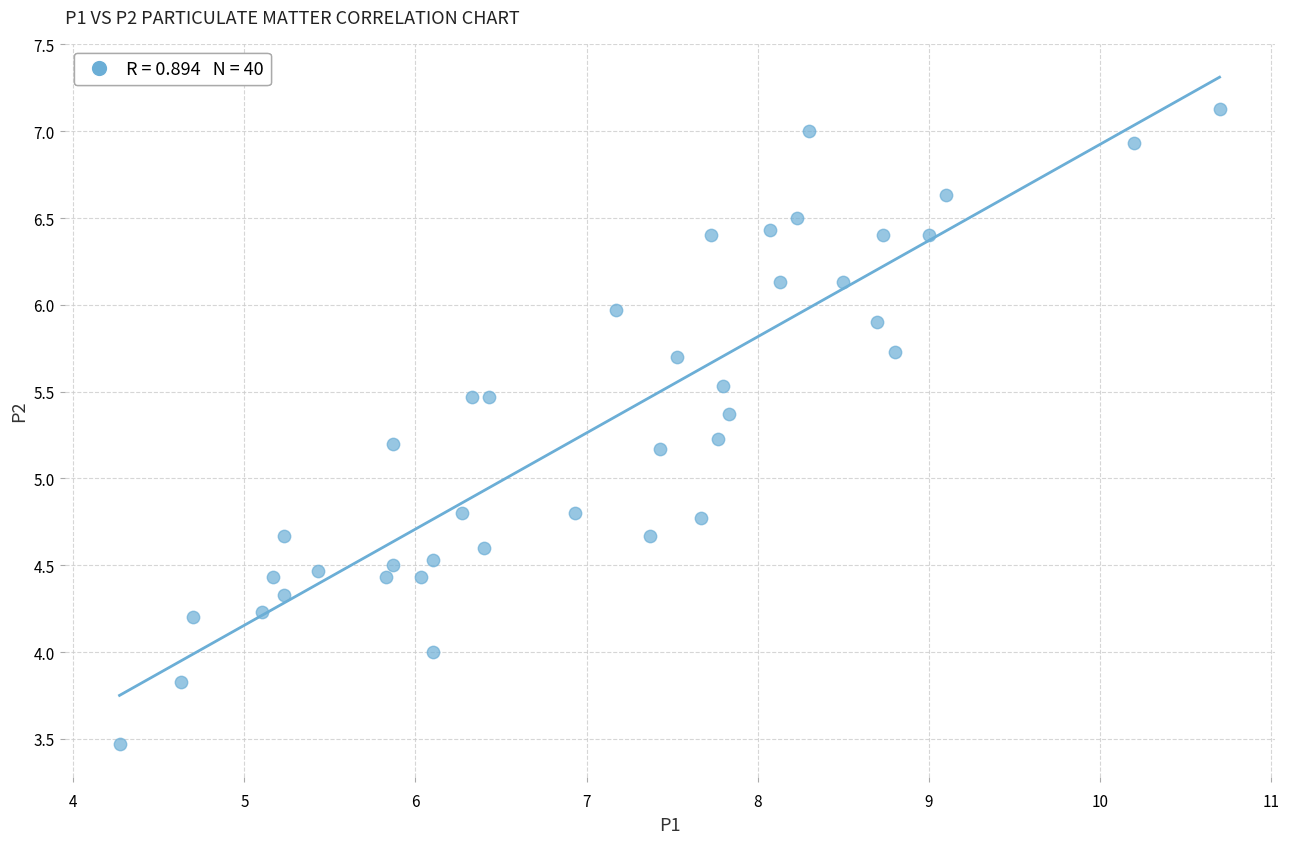

What is the range of Y values (max minus min)?

3.7